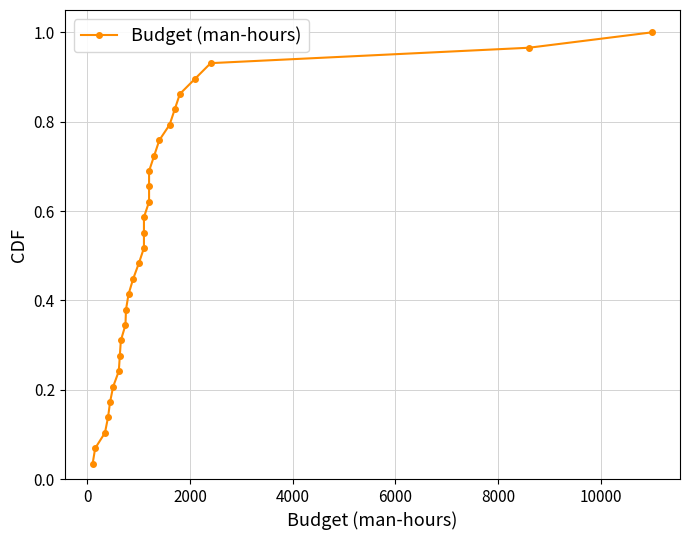

The value at 22 is 1.2. True or false?

False